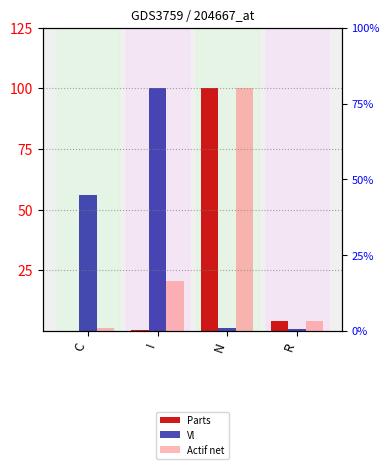

Which series has the largest total across all categories?

Vl